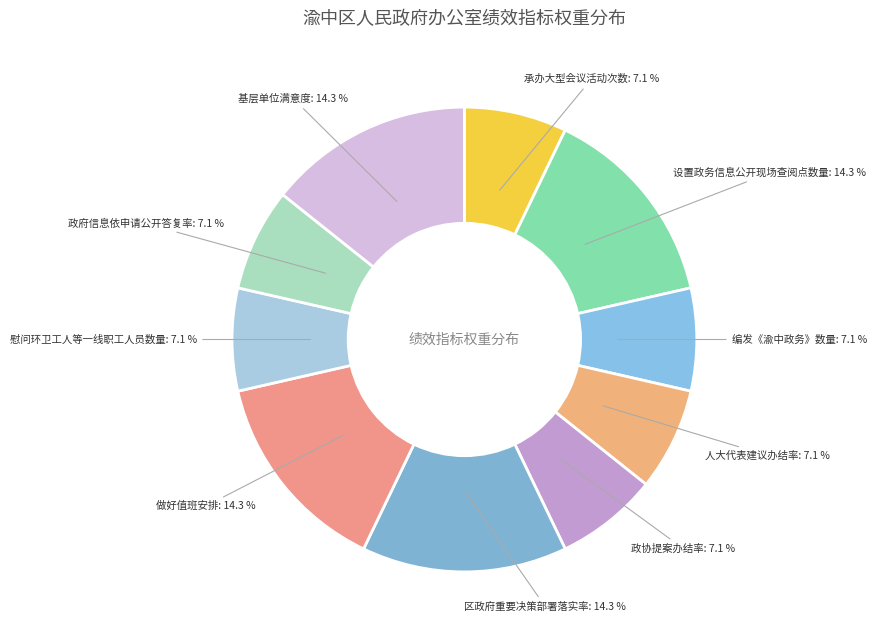

Which has a higher value, 政府信息依申请公开答复率 or 设置政务信息公开现场查阅点数量?

设置政务信息公开现场查阅点数量